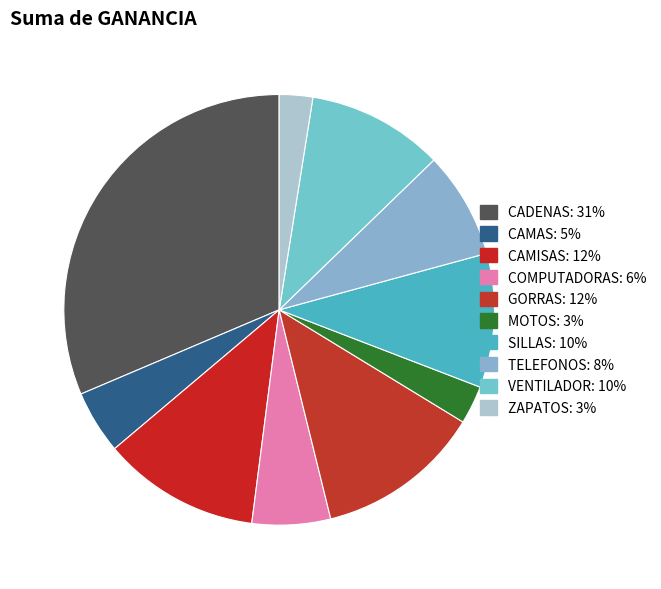

To the nearest percent, what is the combined percentage of CAMISAS and MOTOS?

15%